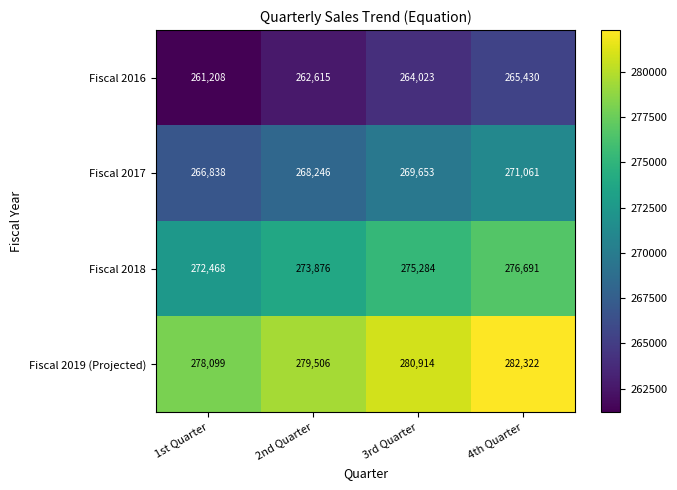

Between 2nd Quarter and 4th Quarter, which series saw the biggest shift?

Fiscal 2019 (Projected)